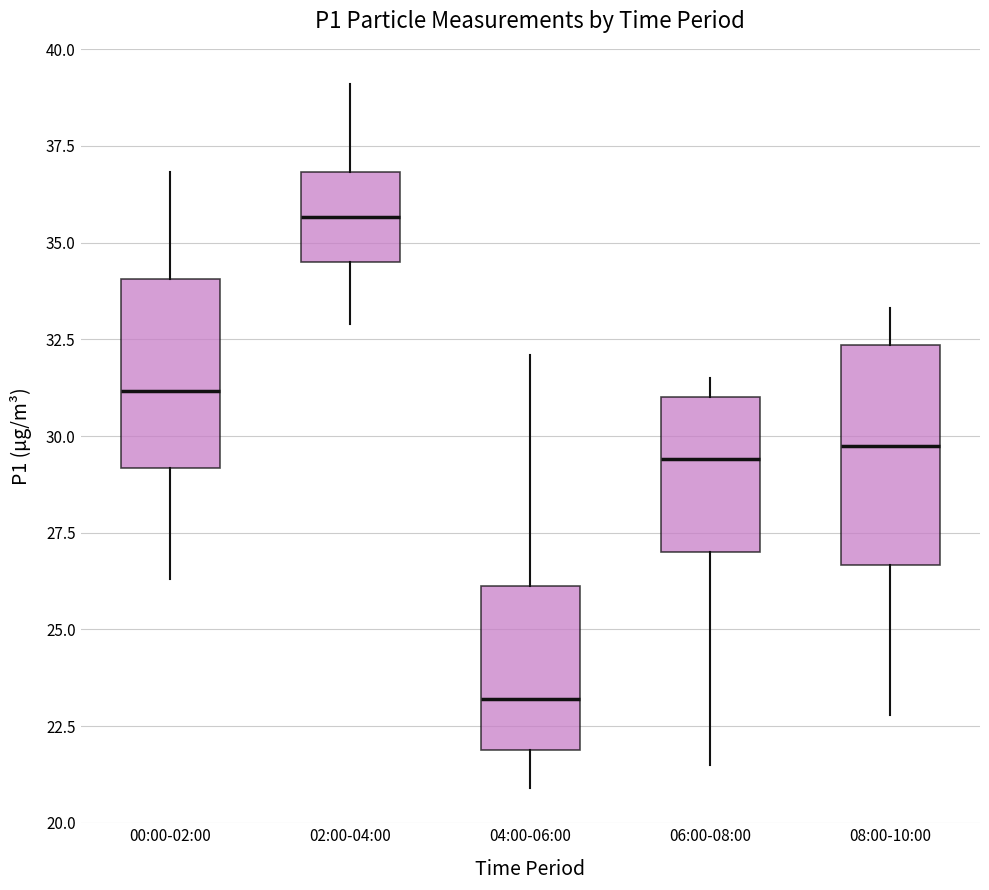

Reading left to right, transcribe this box plot: for each box, give where its median line is, the range the box spans, and where its two whiskers end, as read against the y-axis. The values are not printed on the chart, so give them approximately, as read against the axis.

00:00-02:00: median 31.0, box 29.0 to 34.0, whiskers 26.5 to 37.0
02:00-04:00: median 35.5, box 34.5 to 37.0, whiskers 33.0 to 39.0
04:00-06:00: median 23.0, box 22.0 to 26.0, whiskers 21.0 to 32.0
06:00-08:00: median 29.5, box 27.0 to 31.0, whiskers 21.5 to 31.5
08:00-10:00: median 30.0, box 26.5 to 32.5, whiskers 23.0 to 33.5